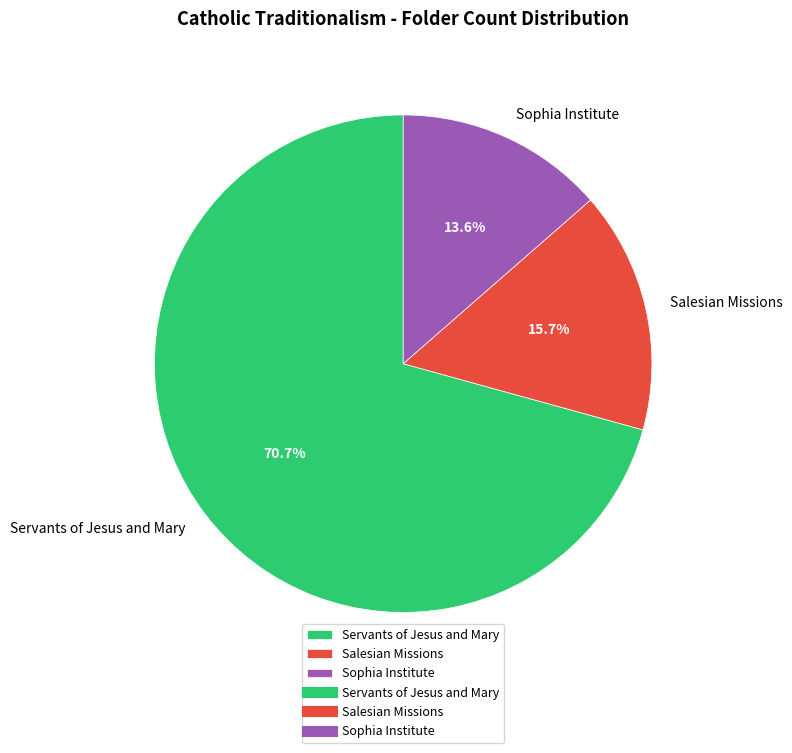

What percentage do Sophia Institute and Salesian Missions together represent?

29.3%